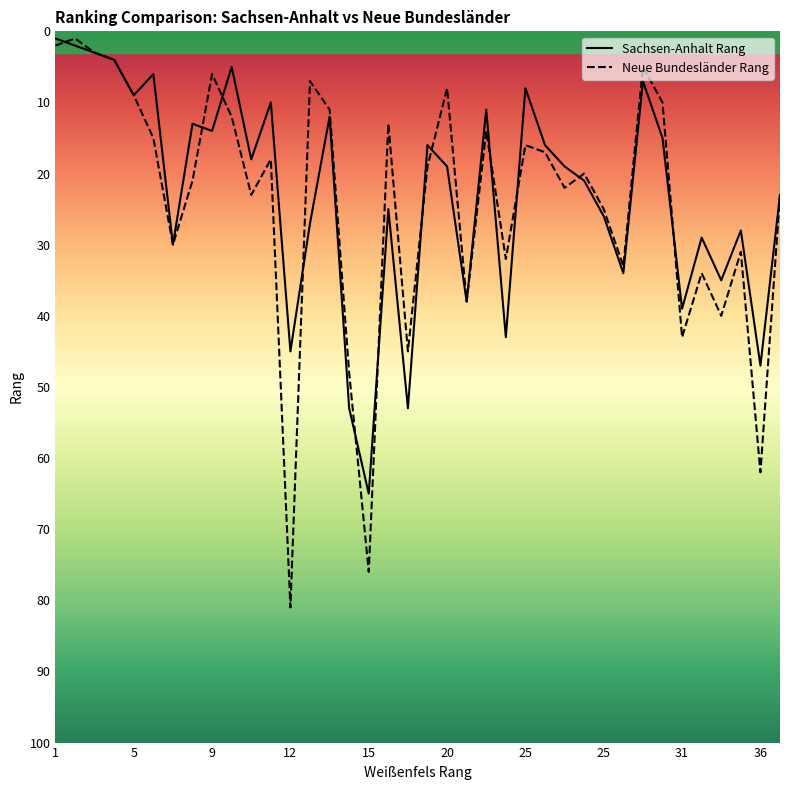

True or false: Neue Bundesländer Rang has a value of 7 at 26.

False